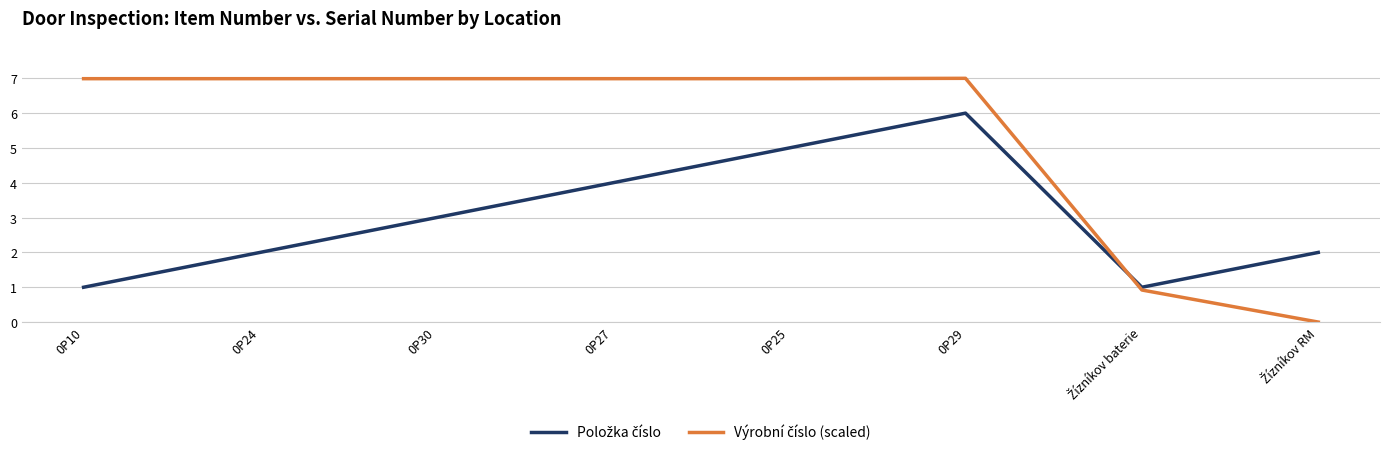

Does the chart have visible grid lines?

Yes